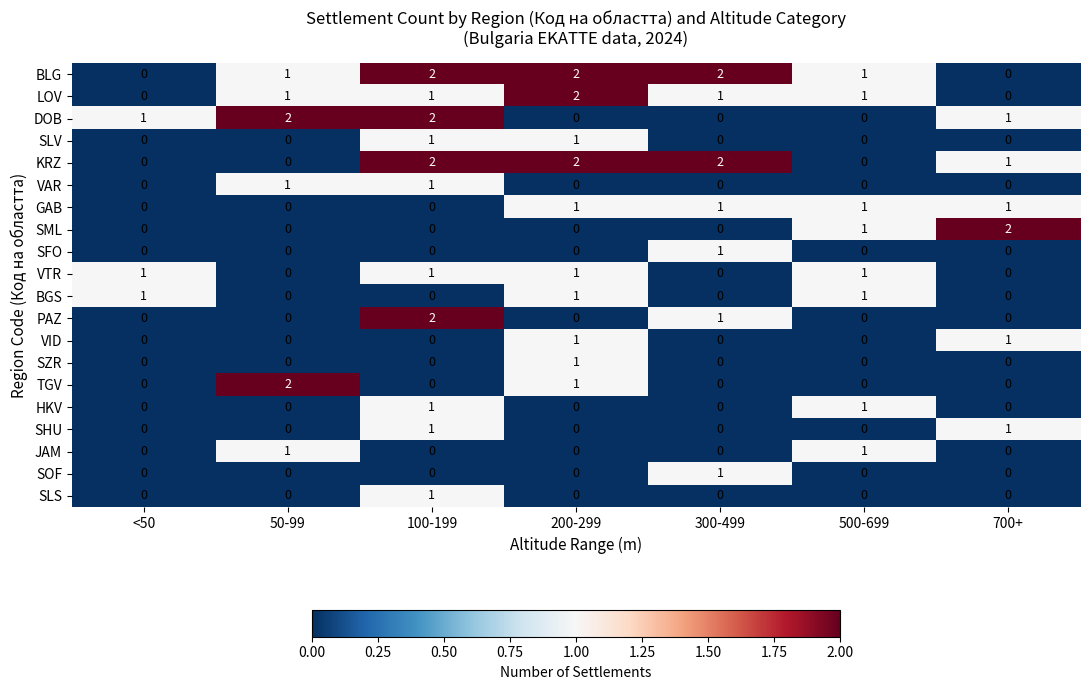

How many LOV values are between 0 and 1?

6